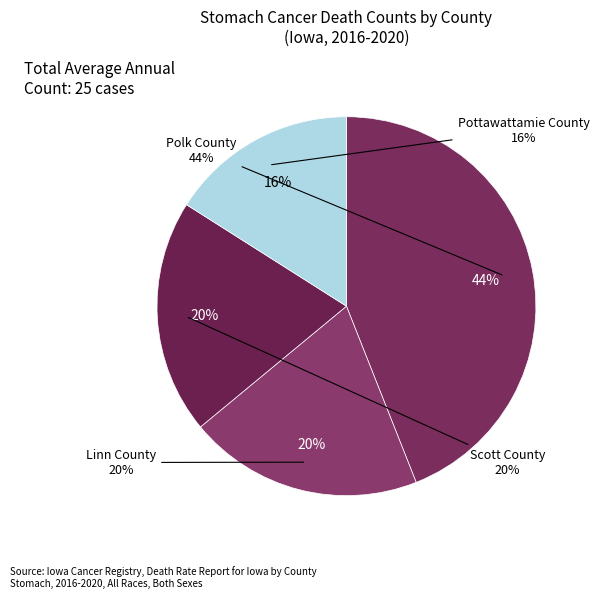

How many slices are in this pie chart?

4